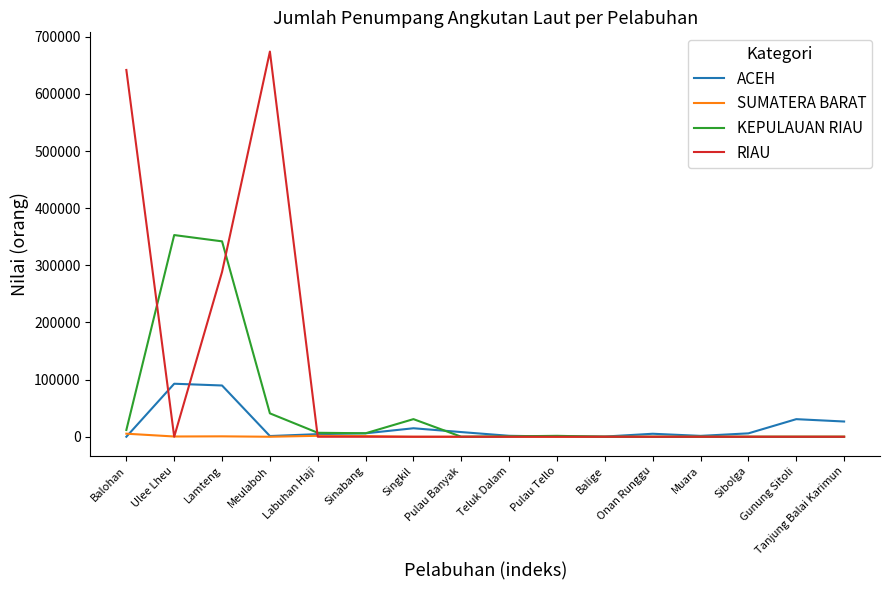

Between which two adjacent categories do SUMATERA BARAT and ACEH first intersect?

Balohan and Ulee Lheu